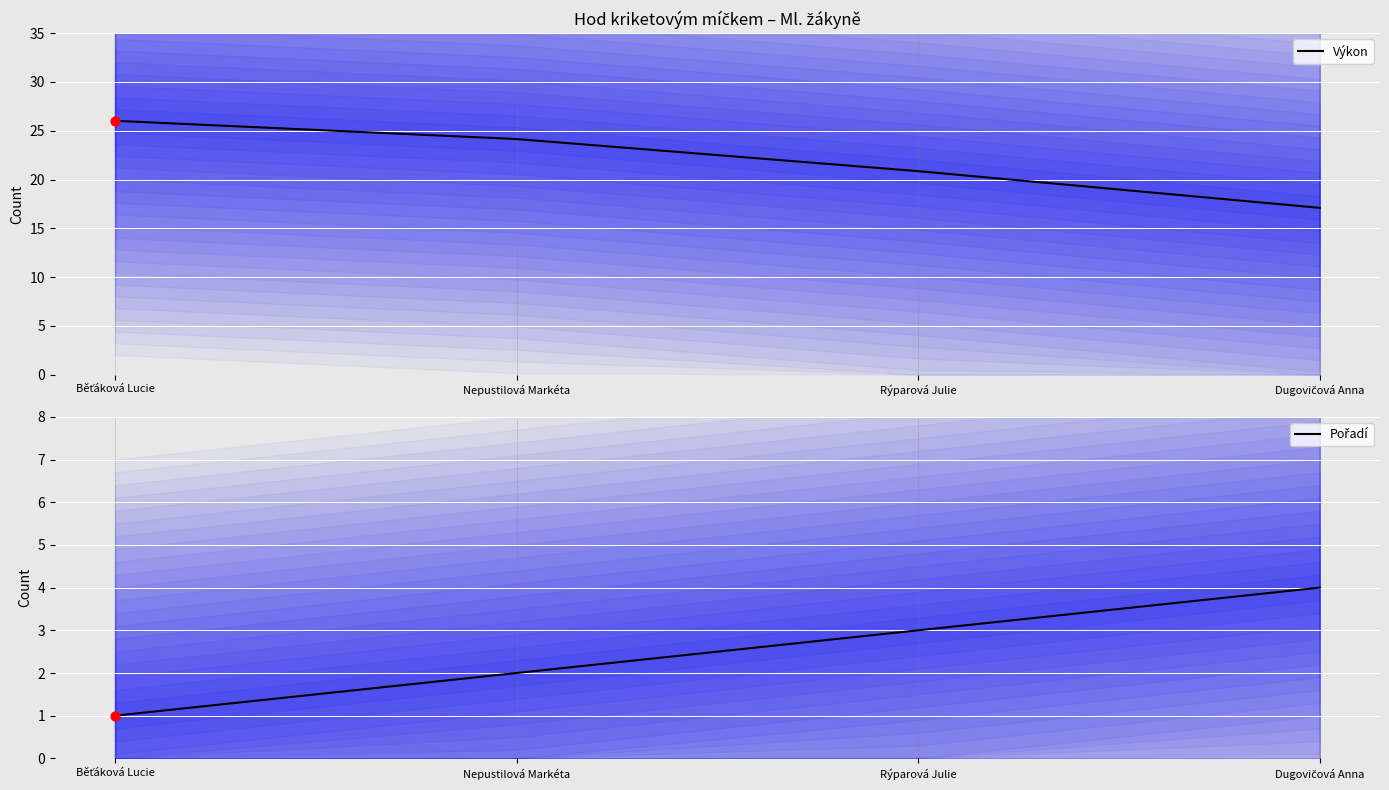

Which series has the largest total across all categories?

Výkon